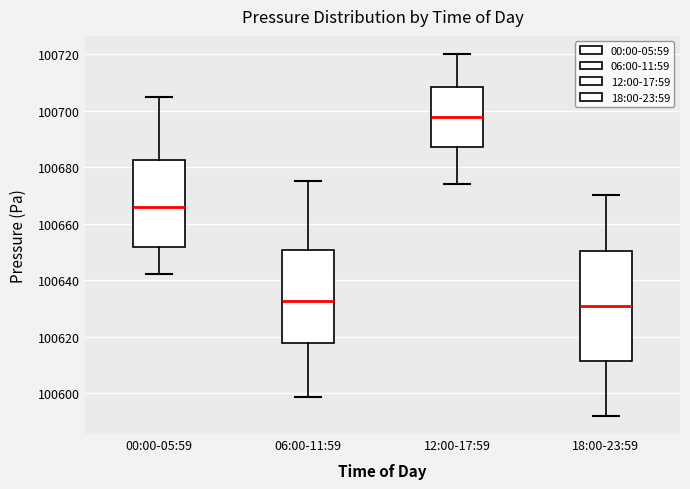

Comparing the boxes themselves (not the whiskers), which one is the tallest?

18:00-23:59